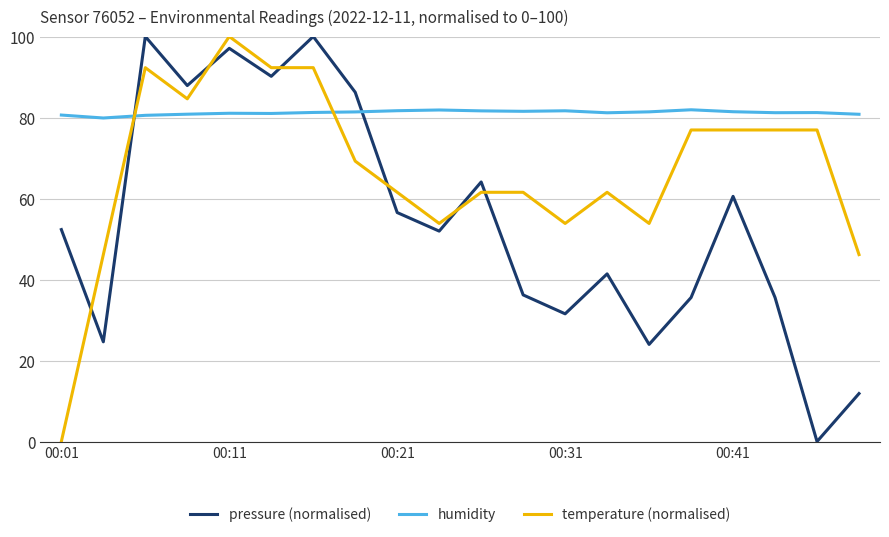

Which series has the largest total across all categories?

humidity